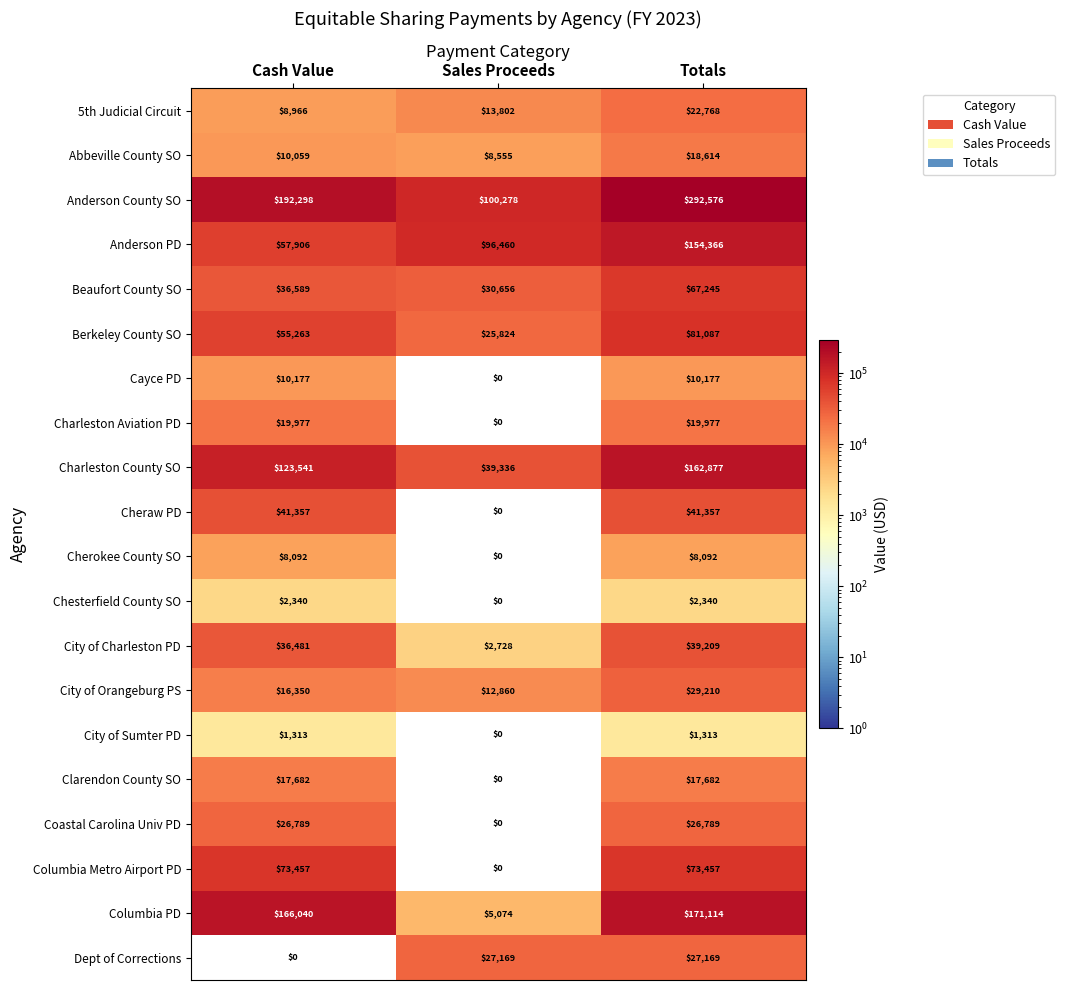

Where is City of Sumter PD nearest to the value 656?

Sales Proceeds